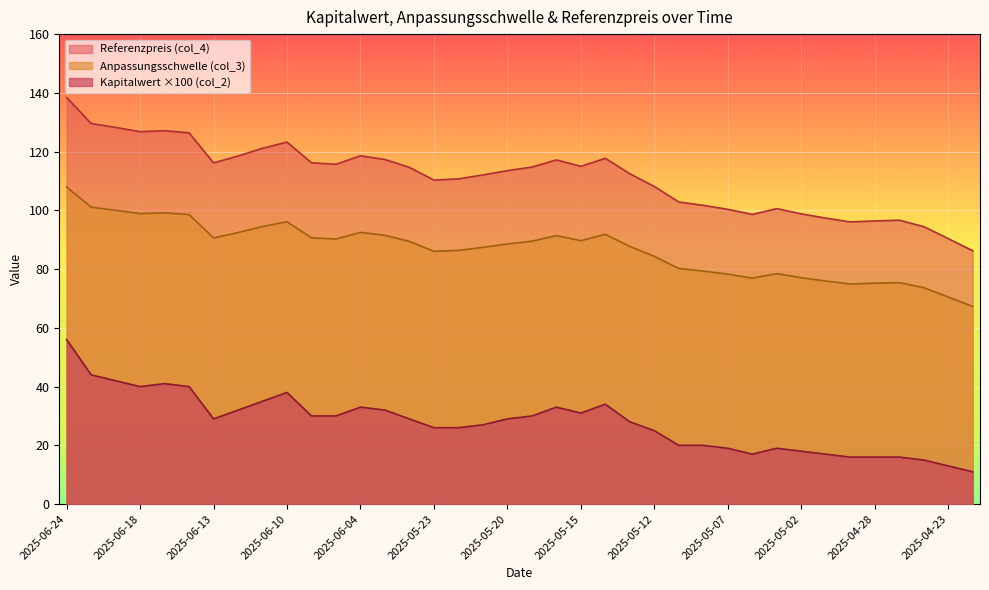

Between 2025-05-12 and 2025-06-13, which is larger?

2025-06-13